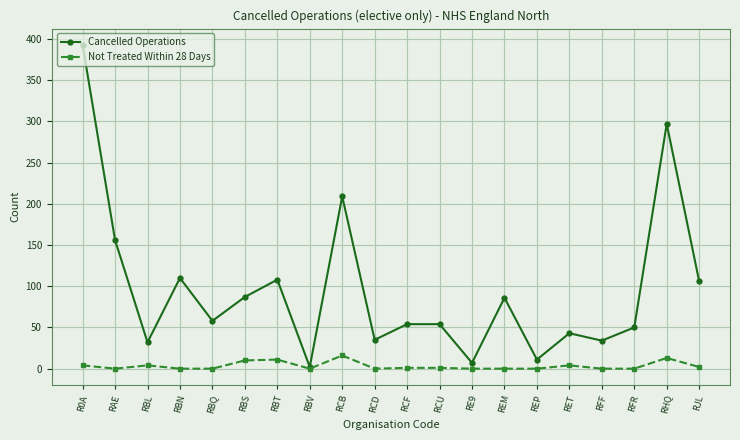

At how many categories does at least one series exceed 150?

4